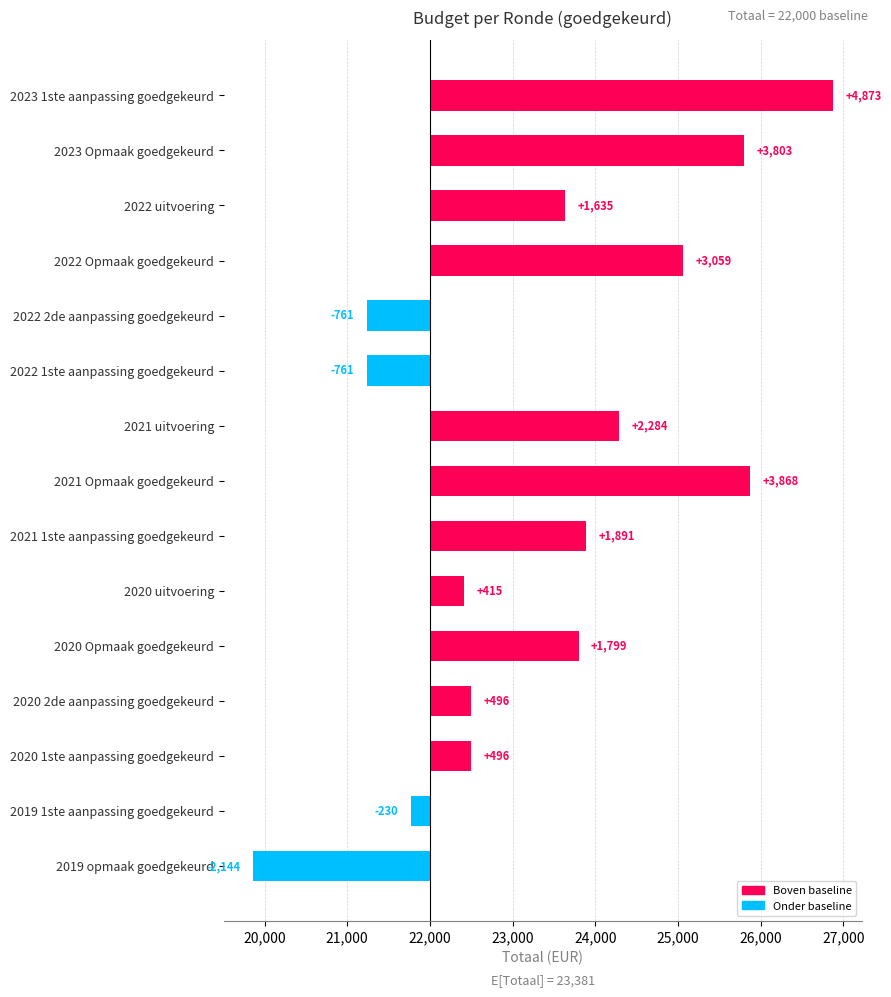

Which category has the highest value across all series?

2023 1ste aanpassing goedgekeurd